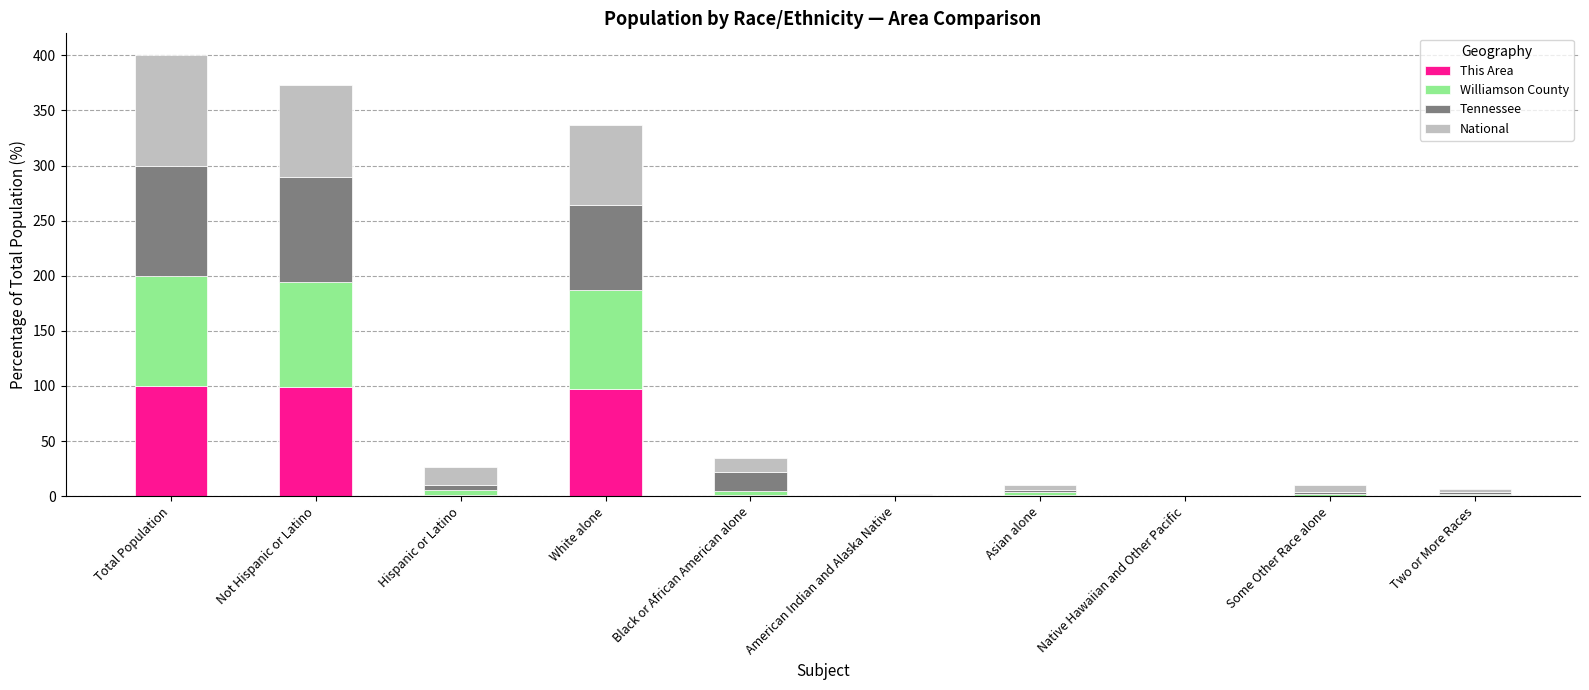

Is it true that This Area equals 97.3 at White alone?

True